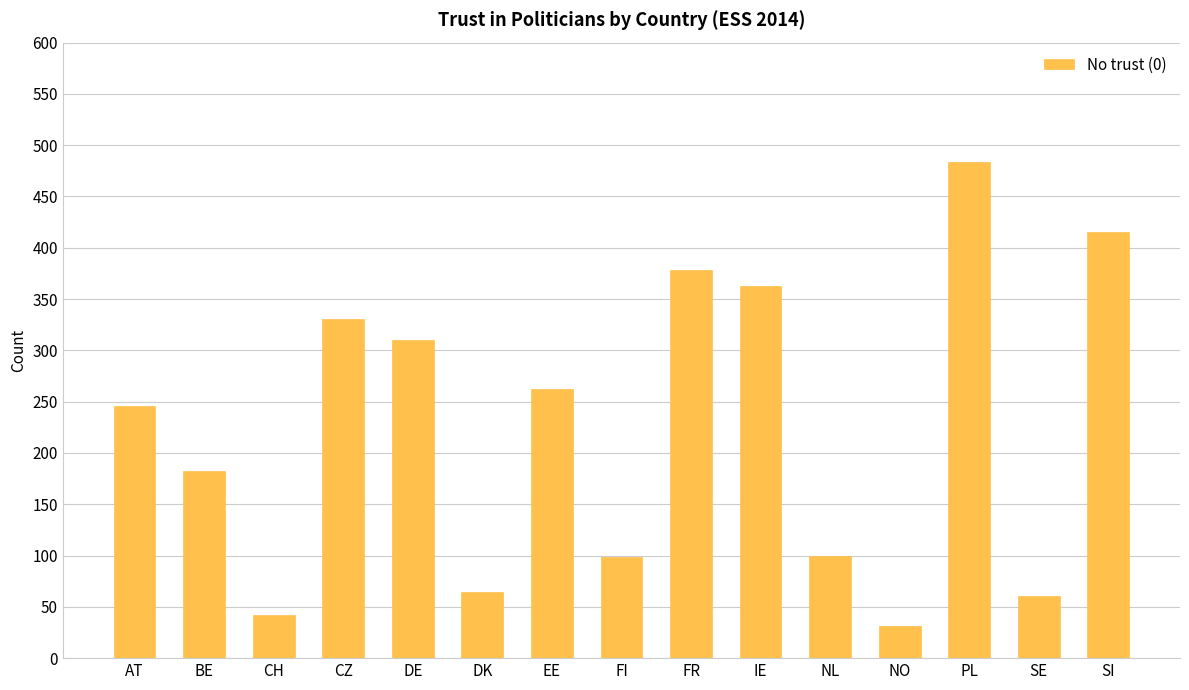

What is the minimum value shown in the chart?

31